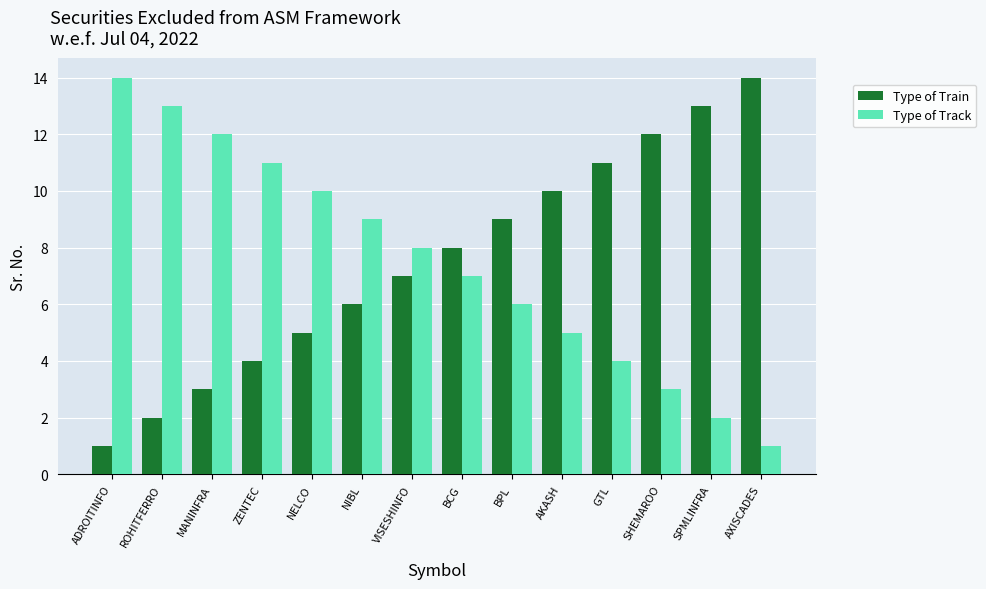

Is it true that Type of Train equals 3 at MANINFRA?

True